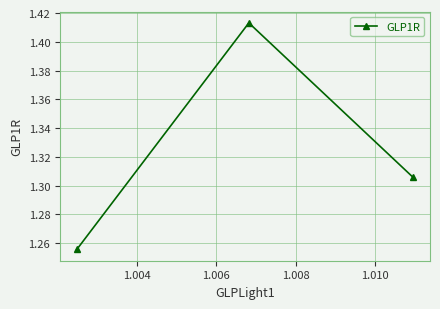

How many values are between 1 and 2?

3